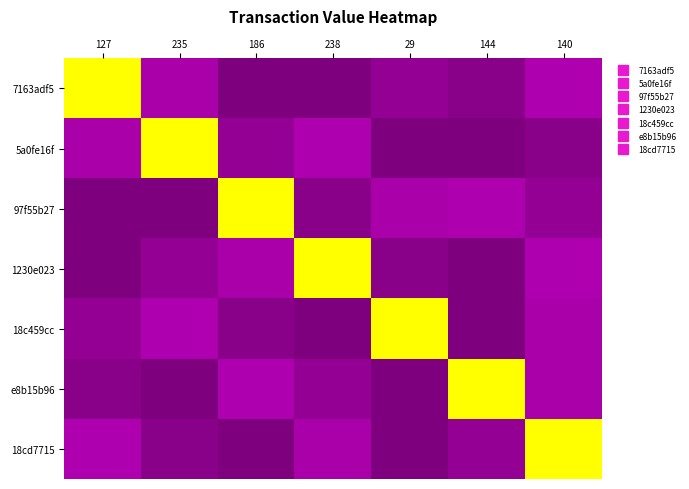

At 238, list the series in order from largest to smallest.

1230e023, 5a0fe16f, 18cd7715, e8b15b96, 97f55b27, 18c459cc, 7163adf5